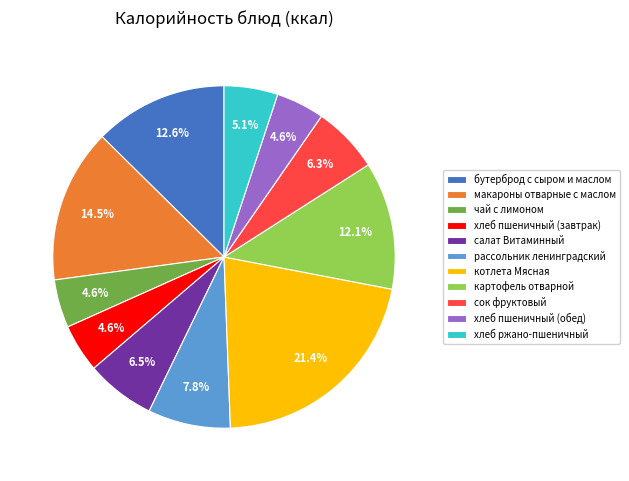

Which has a higher value, хлеб пшеничный (обед) or салат Витаминный?

салат Витаминный